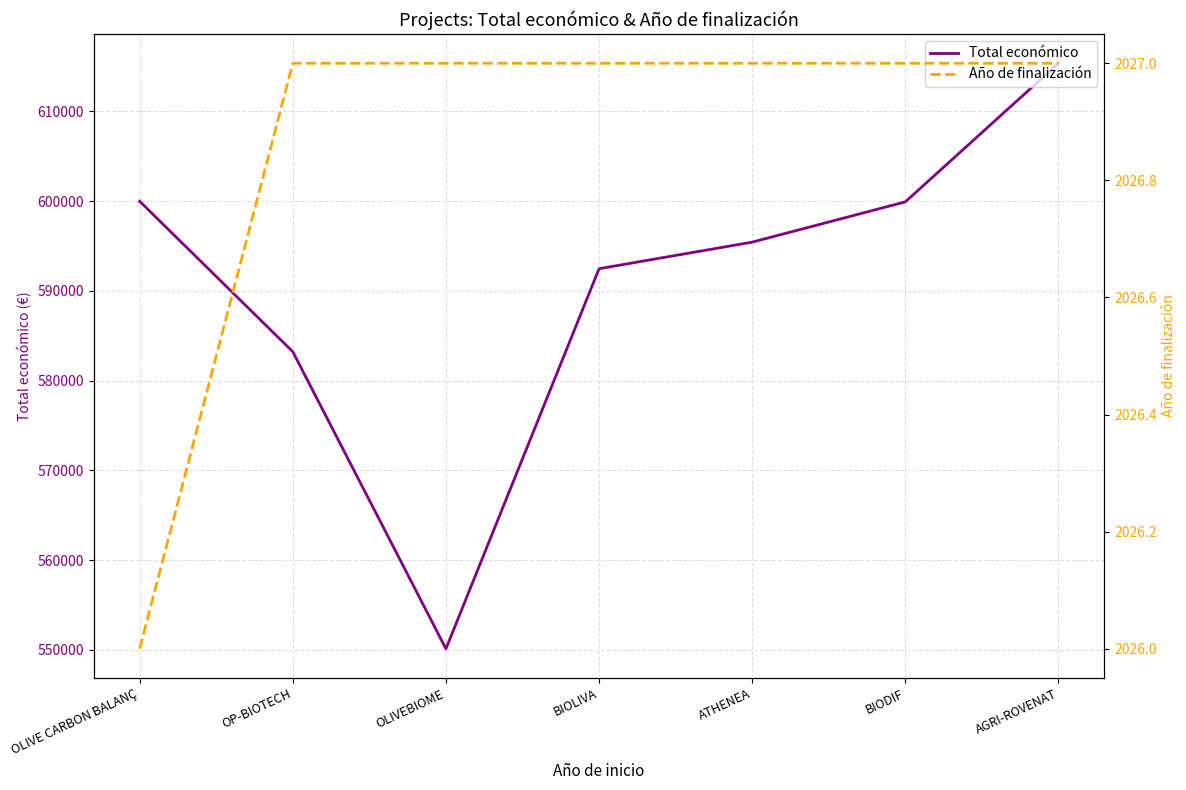

How many lines are shown in the chart?

2